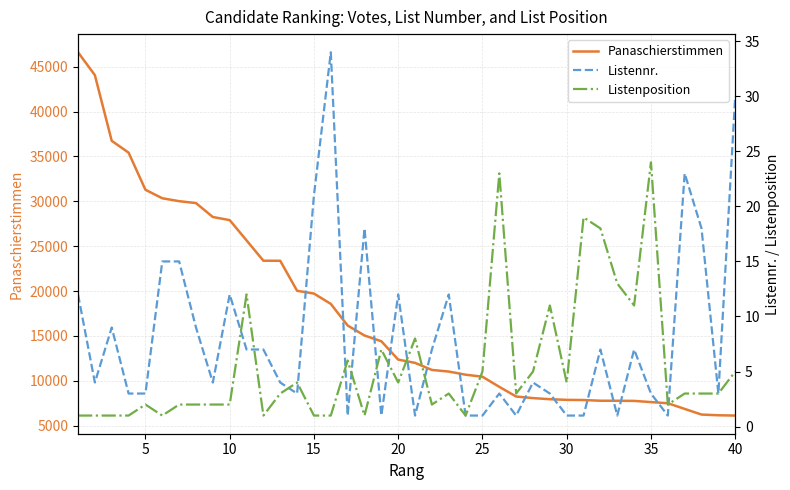

List the labels in order of Panaschierstimmen value, smallest first.

39, 38, 37, 36, 35, 34, 33, 32, 31, 30, 29, 28, 27, 26, 25, 24, 23, 22, 21, 20, 19, 18, 17, 16, 15, 14, 13, 12, 11, 10, 9, 40, 35, 30, 25, 20, 15, 10, 5, 0